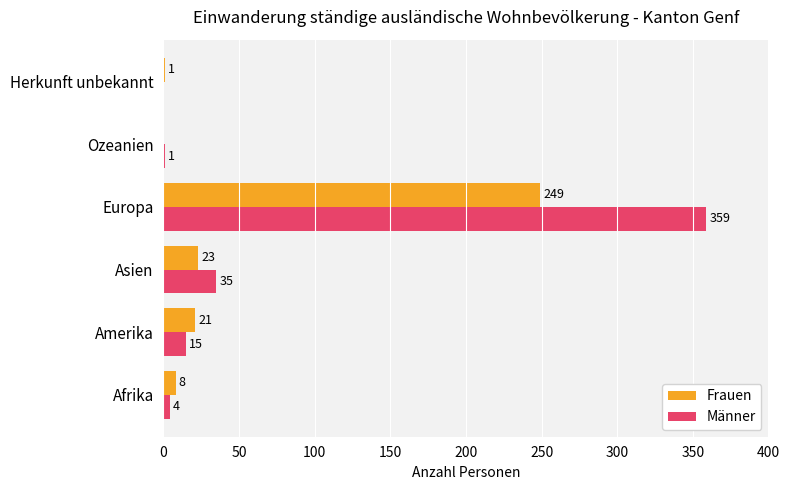

How many data points does each series have?

6